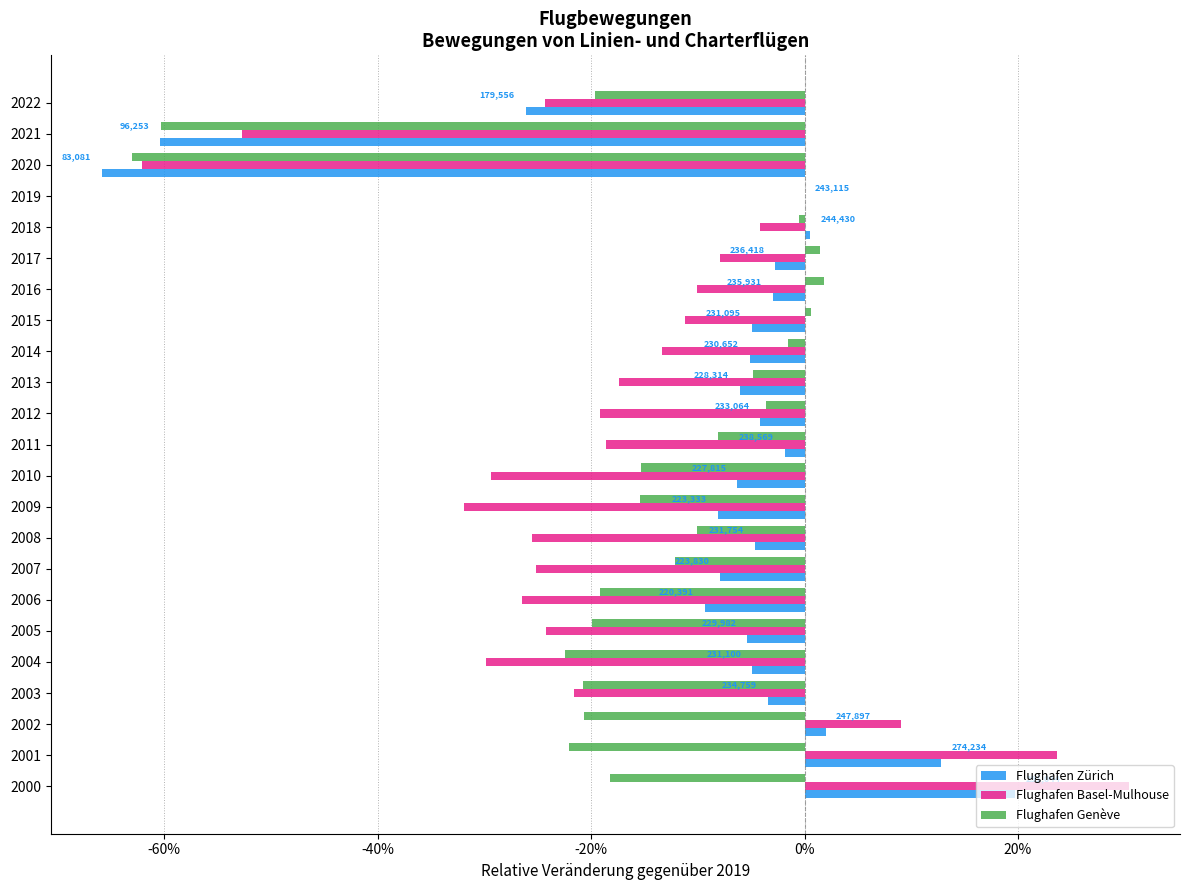

What are all the series names shown in the legend?

Flughafen Zürich, Flughafen Basel-Mulhouse, Flughafen Genève